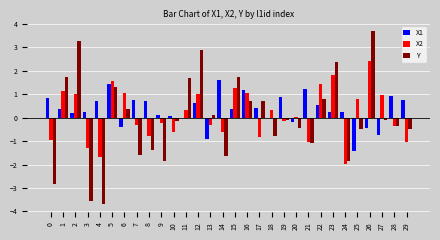

How many values in the Y series exceed 0?

13